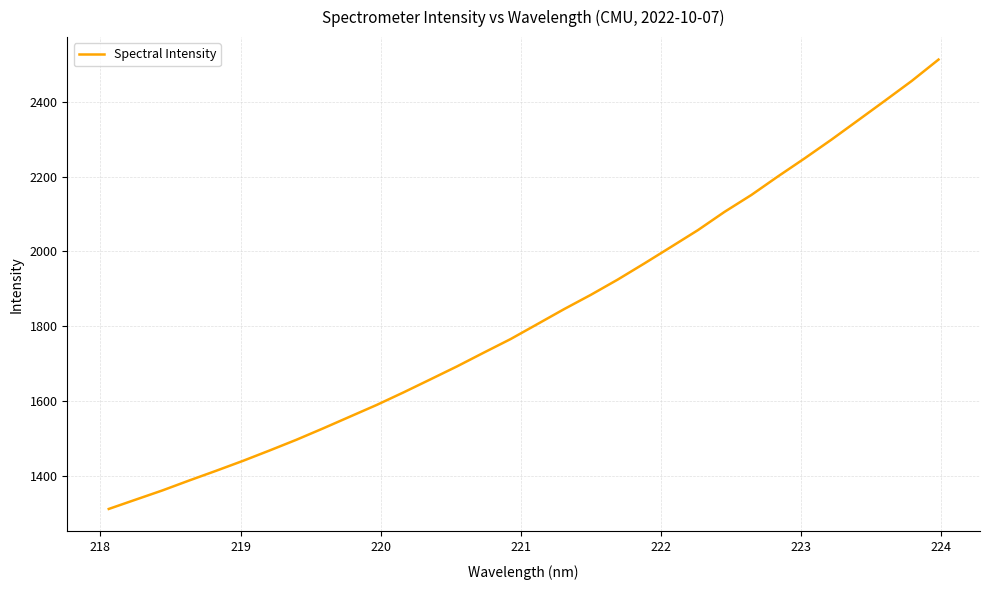

What is the sum of all values?

58582.2